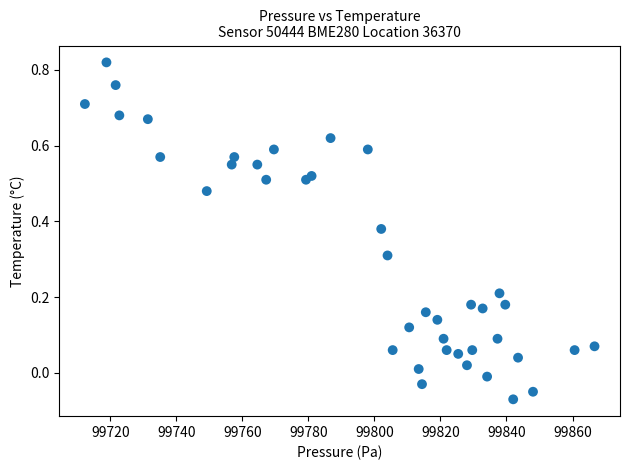

What is the range of Y values (max minus min)?

0.9